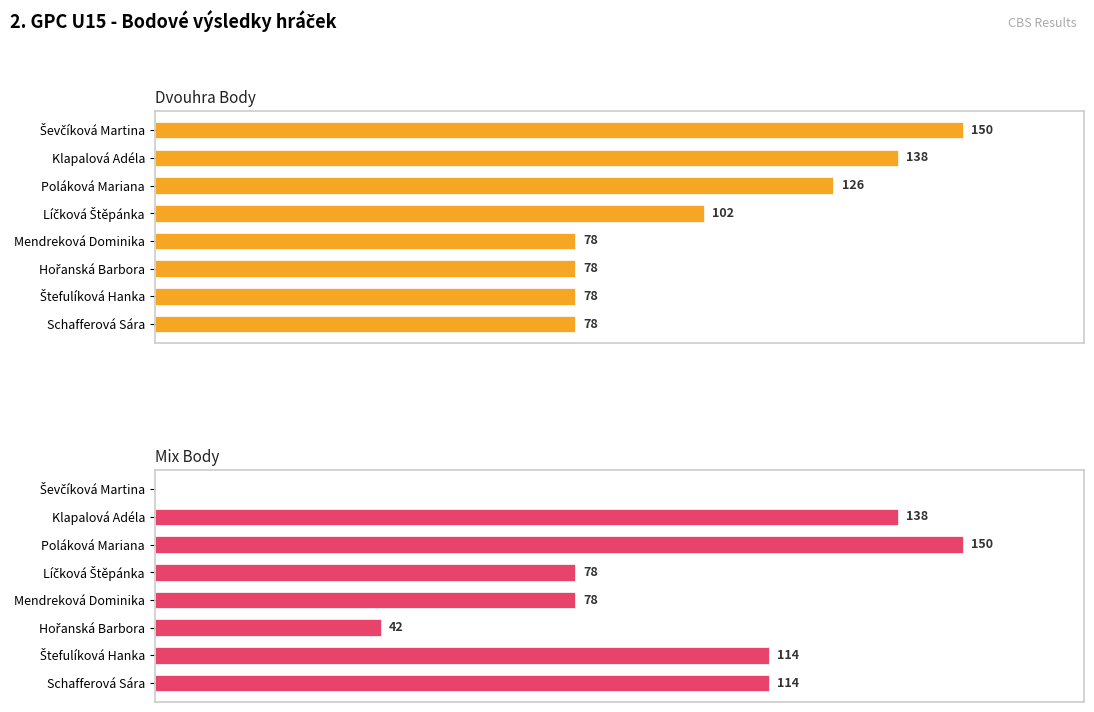

Reading left to right, extract all data points from this chart.

Dvouhra Body: 150	138	126	102	78	78	78	78
Mix Body: 0	138	150	78	78	42	114	114